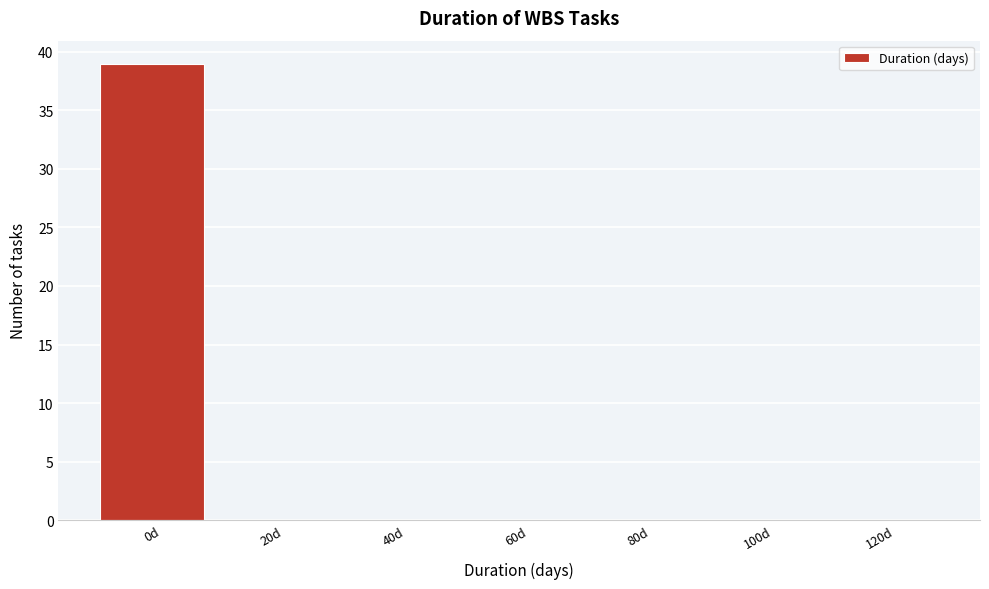

Reading left to right, transcribe all the data shown in this chart.

0d=39	20d=0	40d=0	60d=0	80d=0	100d=0	120d=0